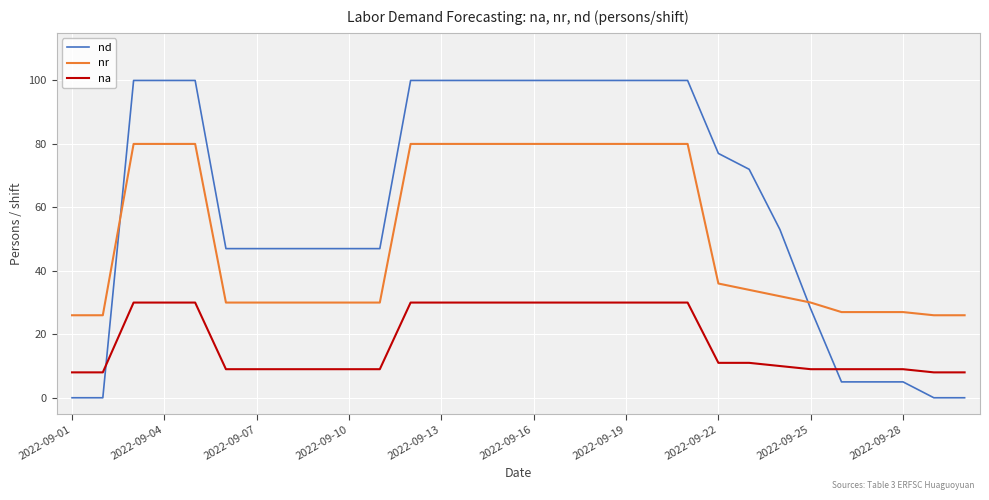

True or false: na and nr cross at least once.

False